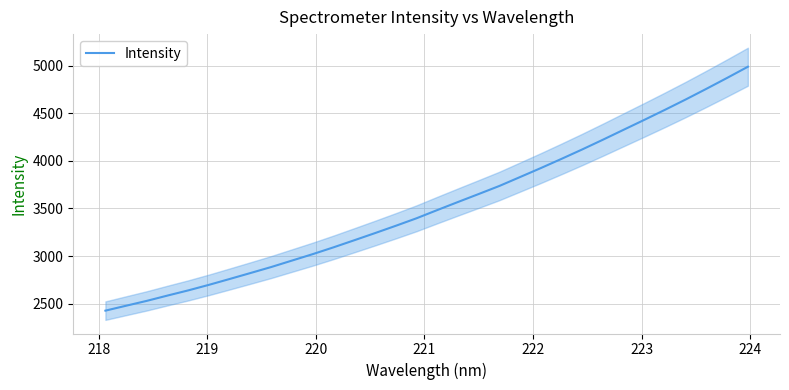

Reading right to left, list all the values displayed in this chart.

4987.6	4870.6	4756.2	4644.3	4536.0	4430.2	4326.1	4221.8	4119.6	4020.6	3923.9	3829.9	3736.2	3651.5	3567.7	3482.9	3396.9	3318.1	3241.5	3166.5	3092.2	3021.0	2953.5	2885.8	2822.8	2760.5	2699.0	2640.6	2586.3	2530.5	2479.3	2427.6